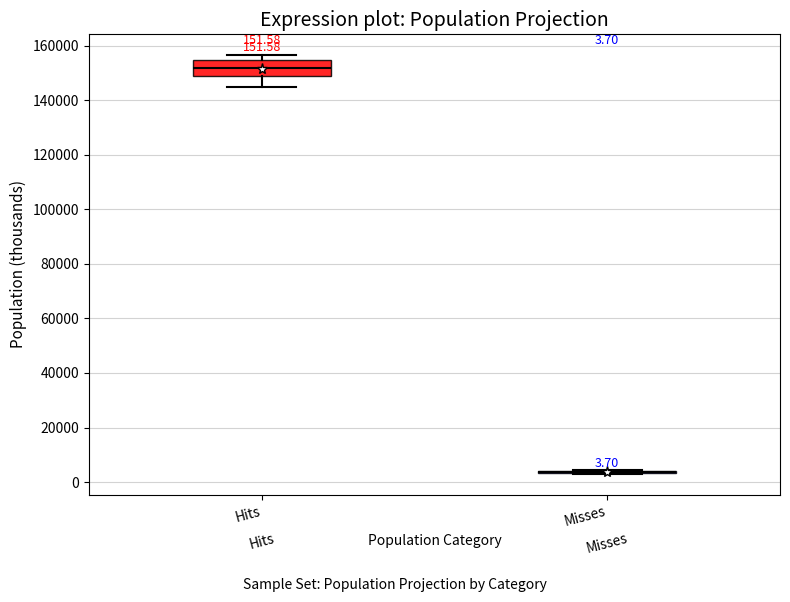

Which box is the tallest, from its lower edge to its upper edge?

Hits